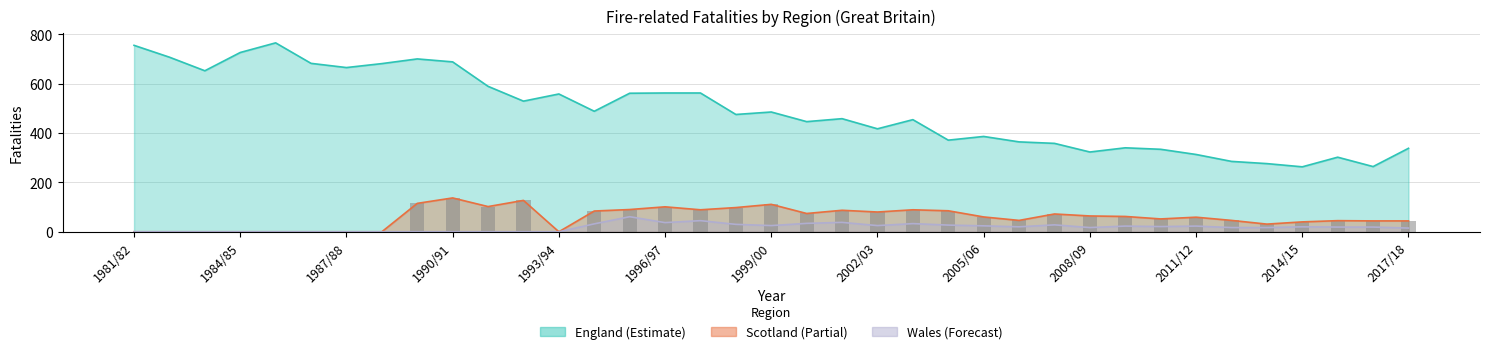

Reading left to right, transcribe all the data shown in this chart.

England: 755	707	652	726	765	682	665	681	700	688	589	529	558	488	561	562	562	475	485	446	458	417	454	371	386	364	358	323	340	334	313	285	276	263	302	264	338
Scotland: 0	0	0	0	0	0	0	0	115	137	102	127	0	84	90	101	89	98	111	74	87	80	89	85	60	46	72	64	62	52	59	46	31	40	45	44	44
Wales: 0	0	0	0	0	0	0	0	0	0	0	0	0	32	61	37	45	30	25	34	38	25	33	27	24	20	28	17	23	21	23	17	17	20	19	19	15